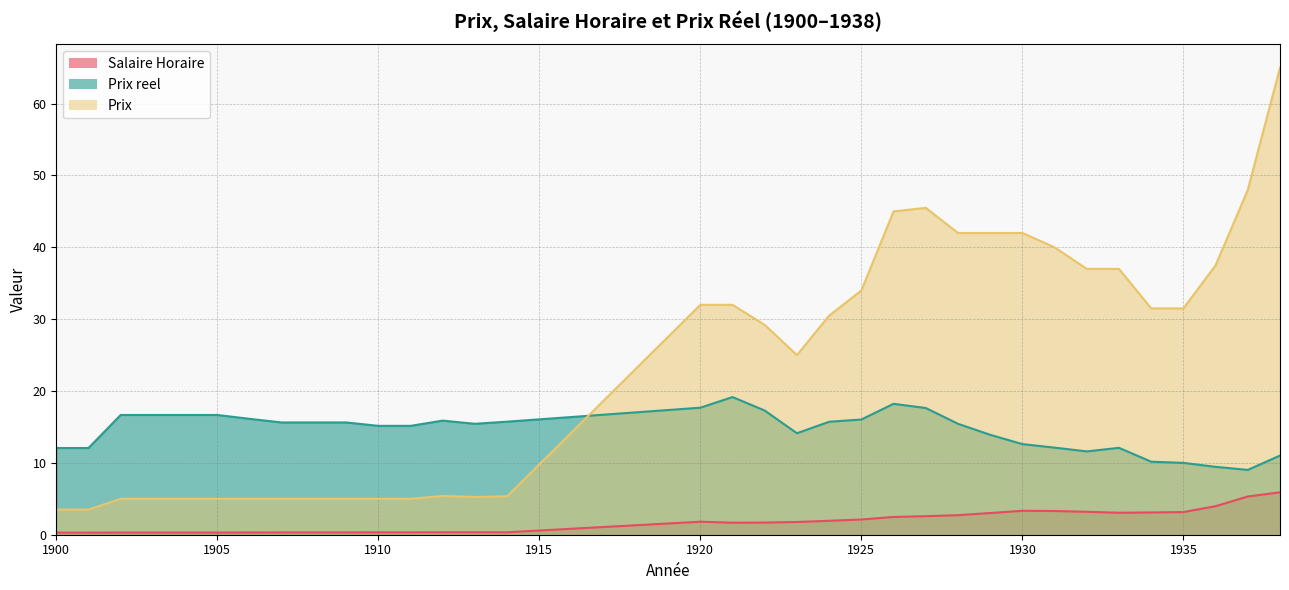

What is the value of the Salaire Horaire point at the 32nd from the left?

4.0